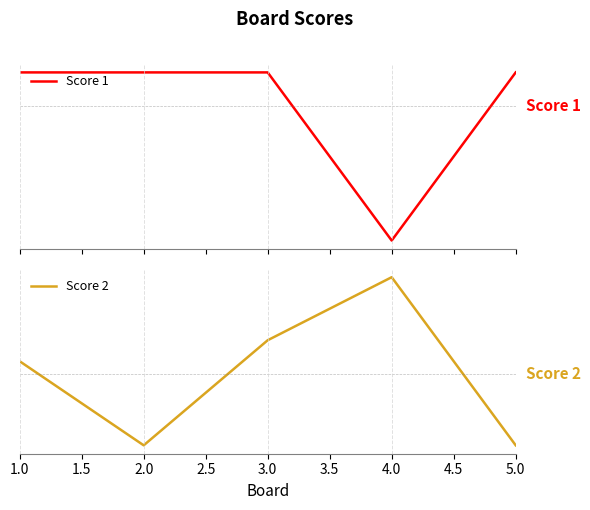

How many data points in Score 2 are less than 4?

2